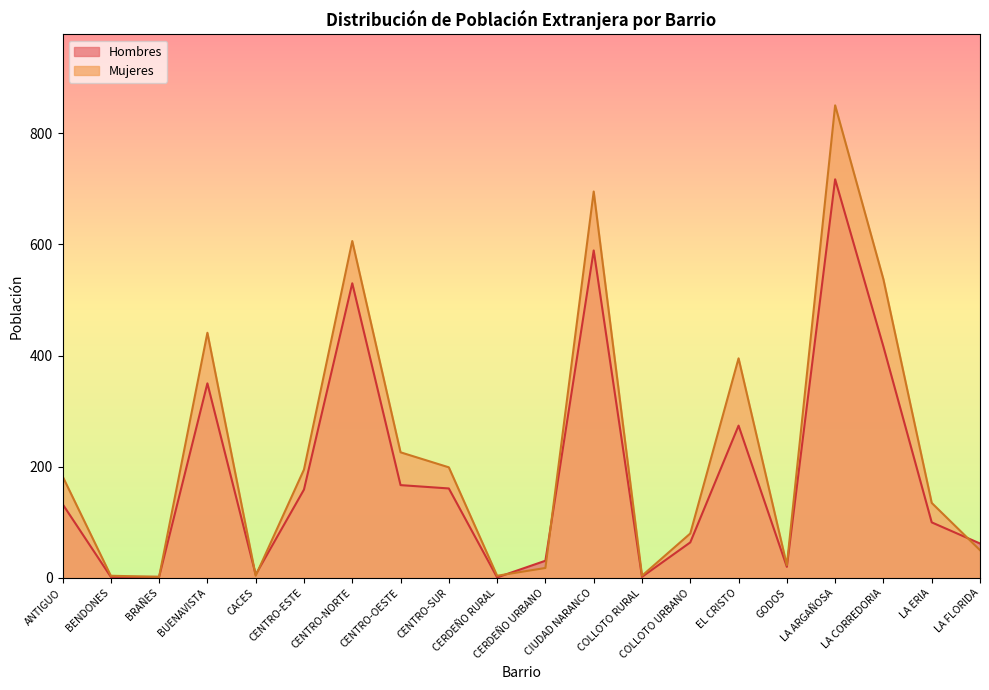

Reading left to right, transcribe all the data shown in this chart.

Hombres: 133	2	2	350	6	159	530	167	161	1	31	589	2	64	274	20	717	416	100	62
Mujeres: 183	4	2	441	4	195	606	226	199	4	18	695	4	80	395	23	850	537	135	50